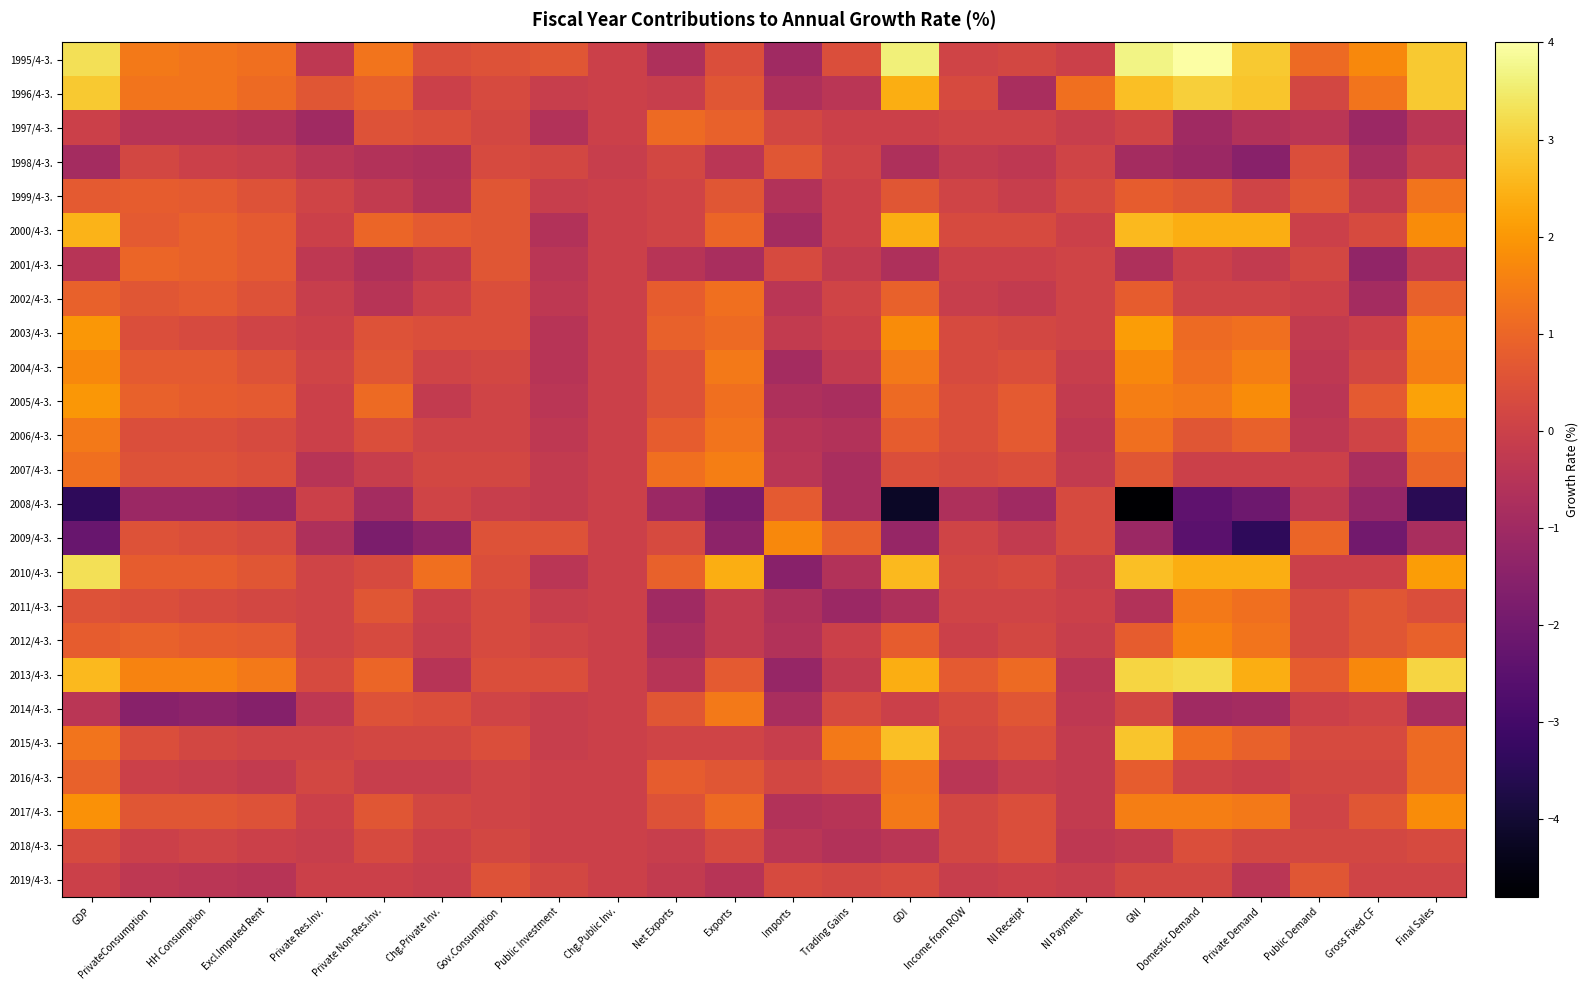

Between Imports and Income from ROW, which is larger?

Income from ROW